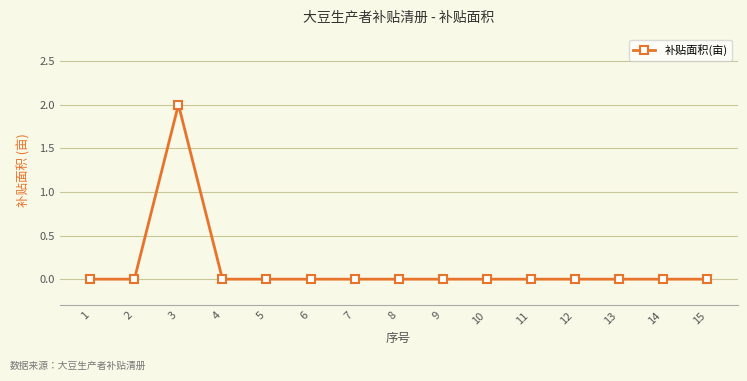

The chart shows a value of 0 at 8. True or false?

True